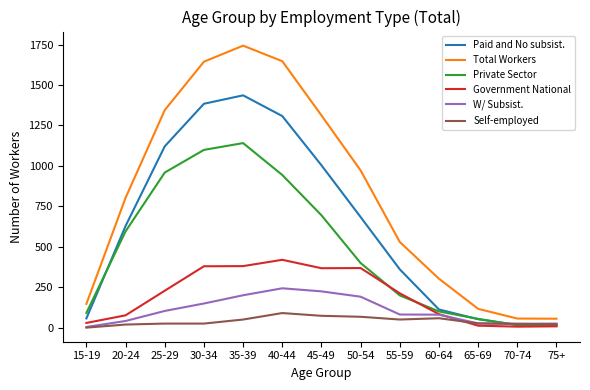

Which category has the highest value across all series?

35-39